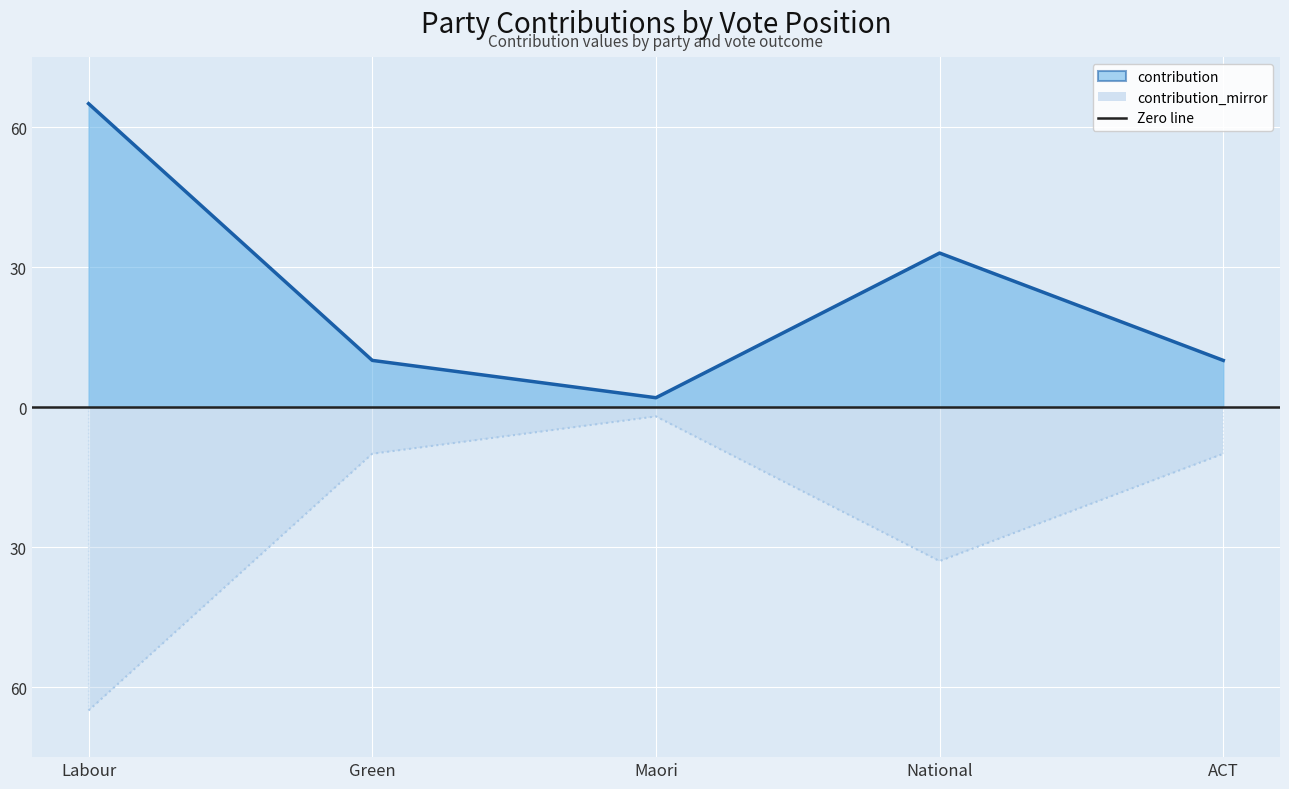

What value does the data have at Maori?

2